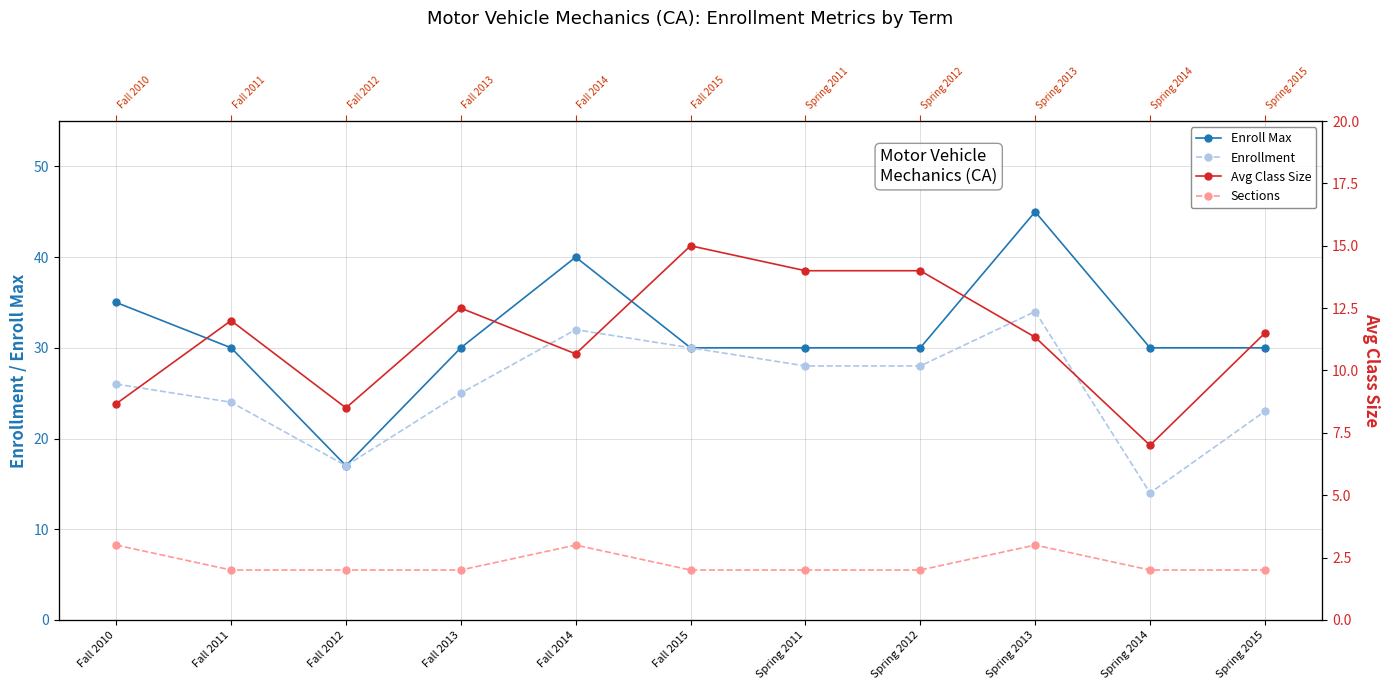

What is the lowest value of the Enroll Max series?

17.0